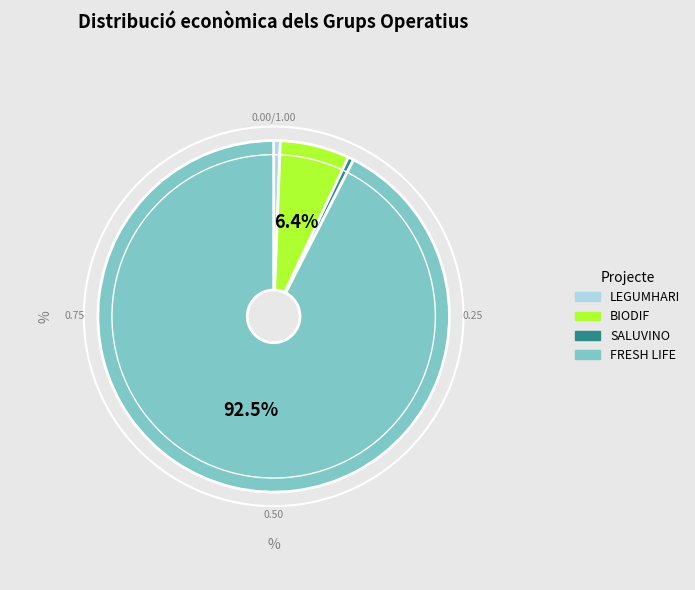

What portion of the pie excludes BIODIF?

93.6%